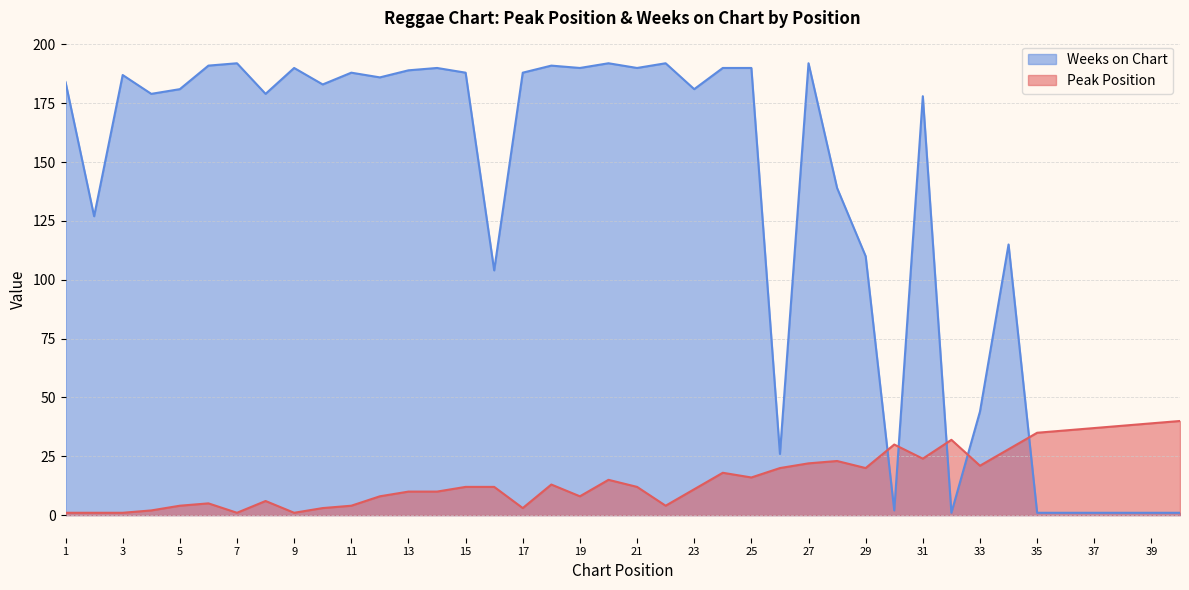

Reading left to right, what are all the values shown in this chart?

Peak Position: 1	1	1	2	4	5	1	6	1	3	4	8	10	10	12	12	3	13	8	15	12	4	11	18	16	20	22	23	20	30	24	32	21	28	35	36	37	38	39	40
Weeks on Chart: 184	127	187	179	181	191	192	179	190	183	188	186	189	190	188	104	188	191	190	192	190	192	181	190	190	26	192	139	110	2	178	1	44	115	1	1	1	1	1	1